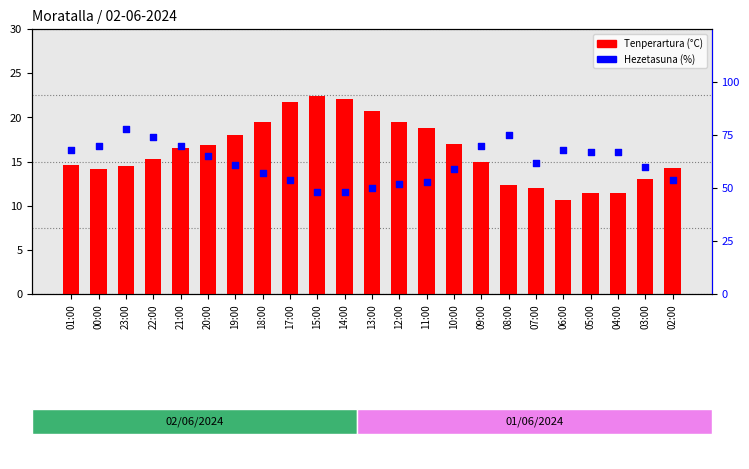

Which series has the largest Y range (max minus min)?

Hezetasuna (%)